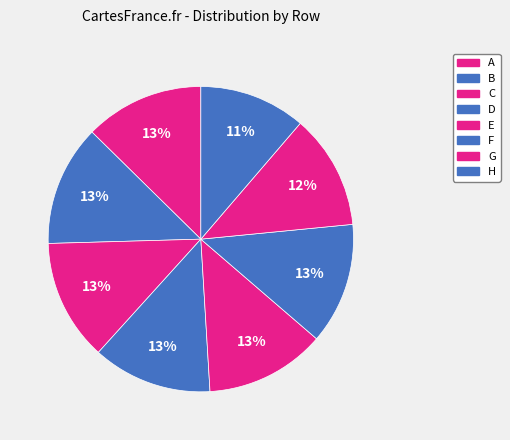

To the nearest percent, what percentage of the pie is C?

13%